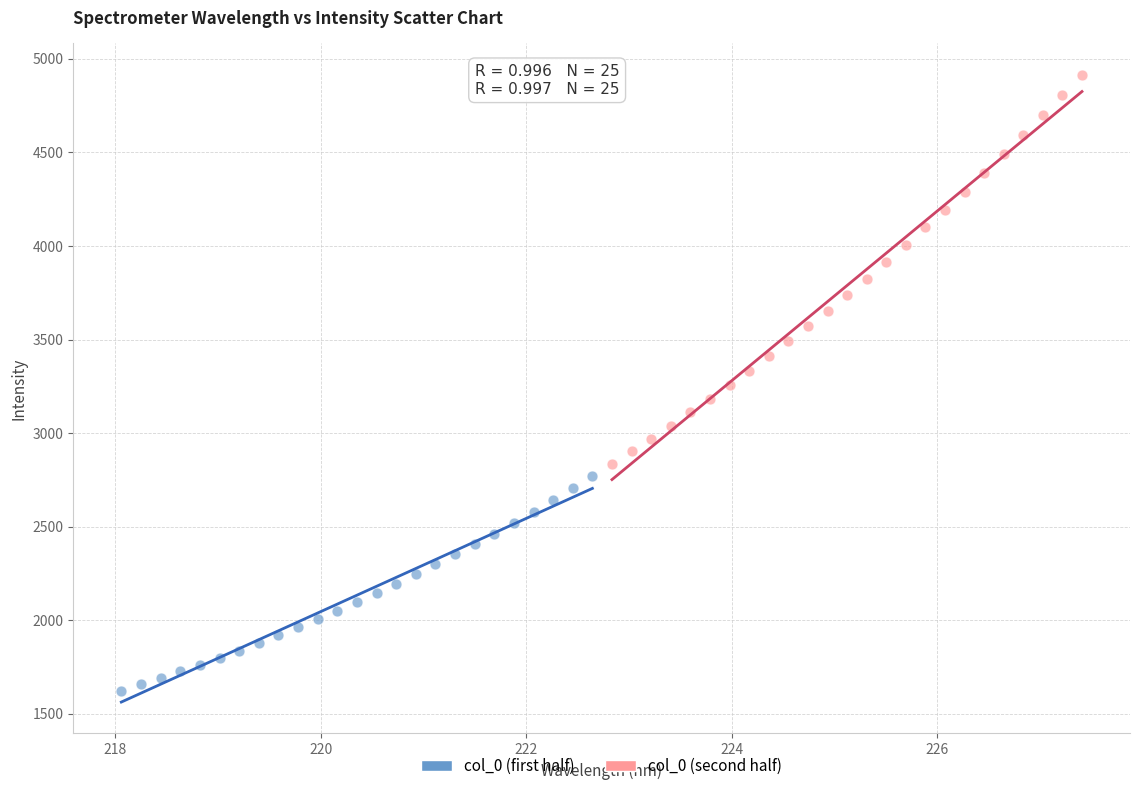

Which series reaches the minimum Y coordinate?

col_0 (first half)